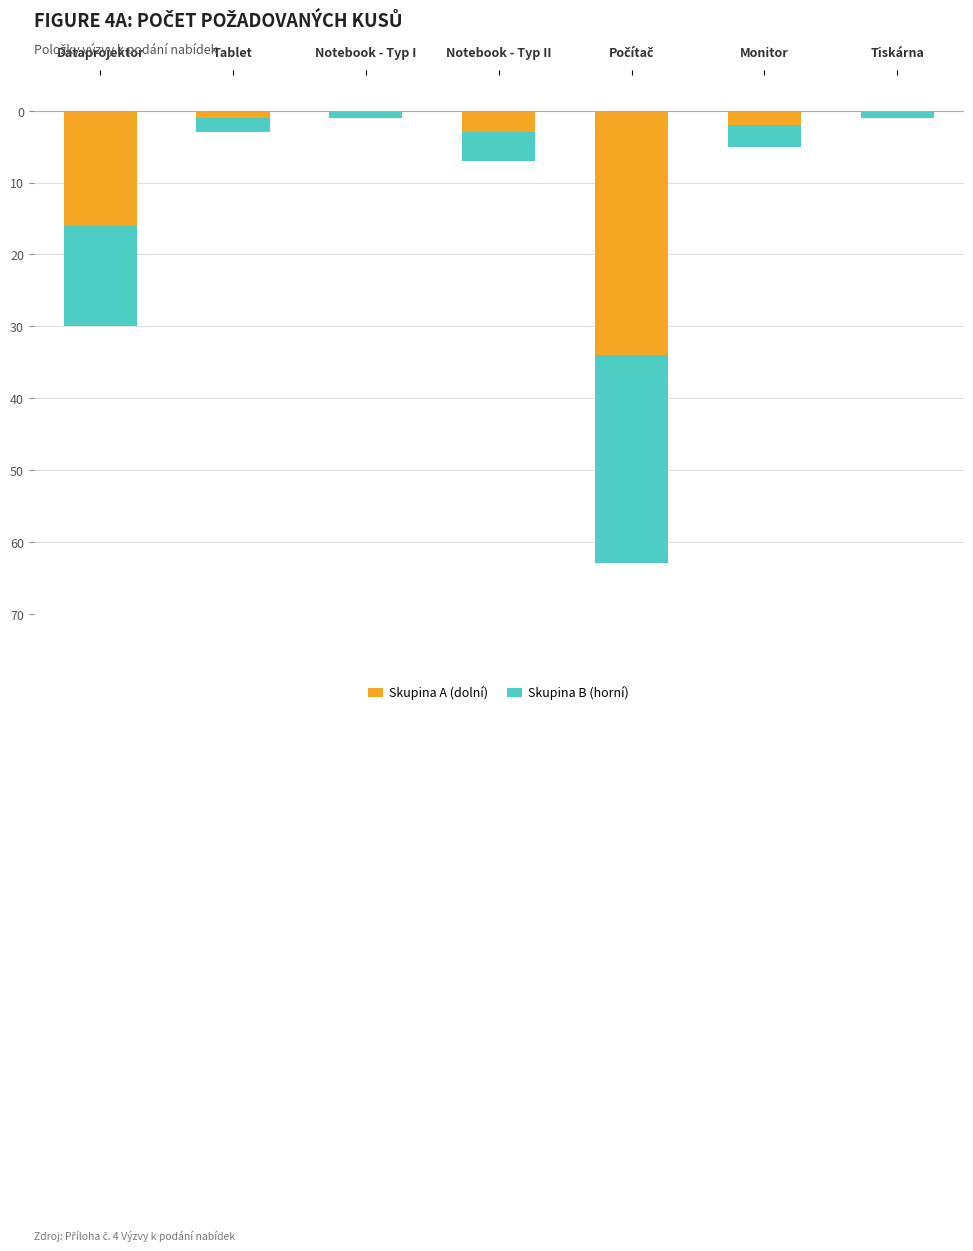

What is the difference between the maximum and minimum values in the Skupina A (dolní) series?

34